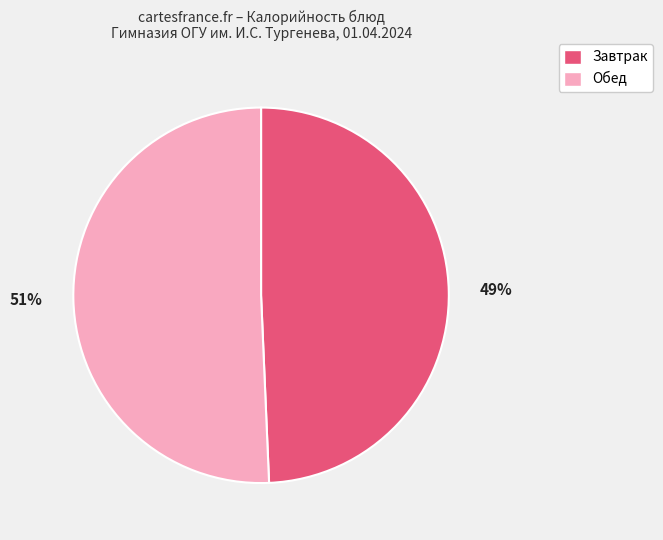

Count the number of slices in the pie.

2